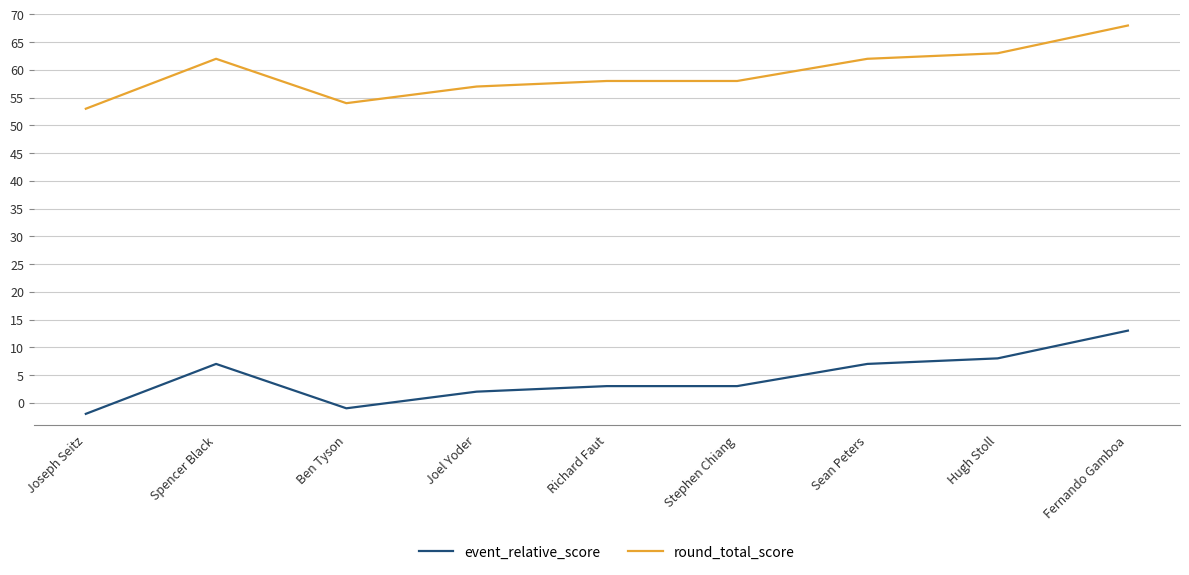

At which category does round_total_score reach its first local valley?

Ben Tyson